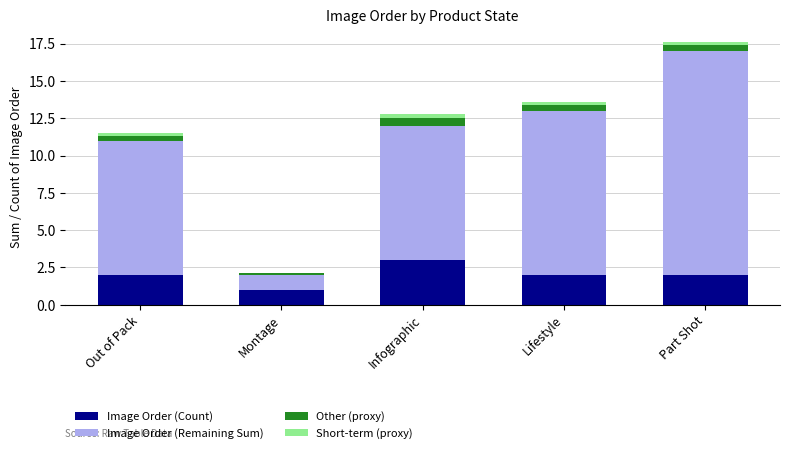

Reading left to right, transcribe the values for Image Order (Count).

Out of Pack=2.0	Montage=1.0	Infographic=3.0	Lifestyle=2.0	Part Shot=2.0